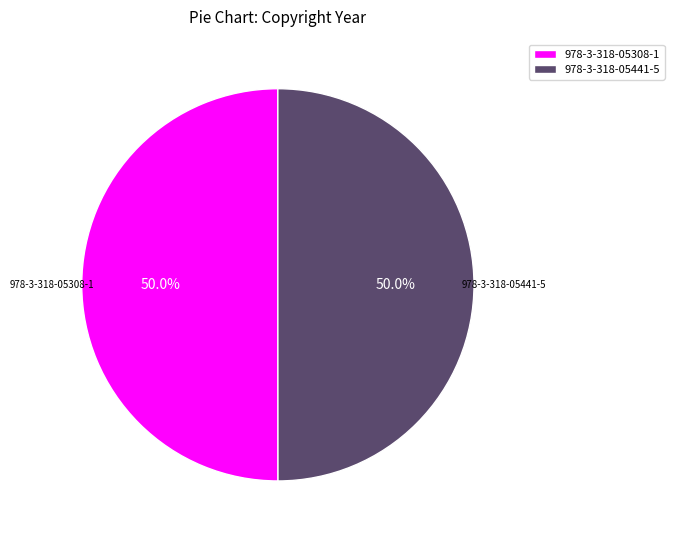

How many slices are in this pie chart?

2